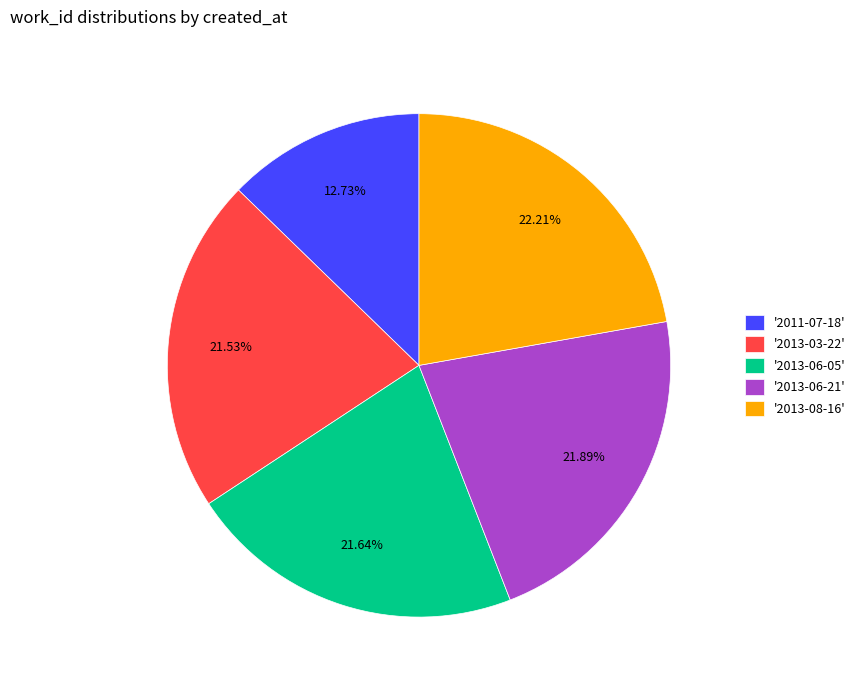

Approximately how many times larger is the value at '2011-07-18' compared to '2013-08-16'?

0.6